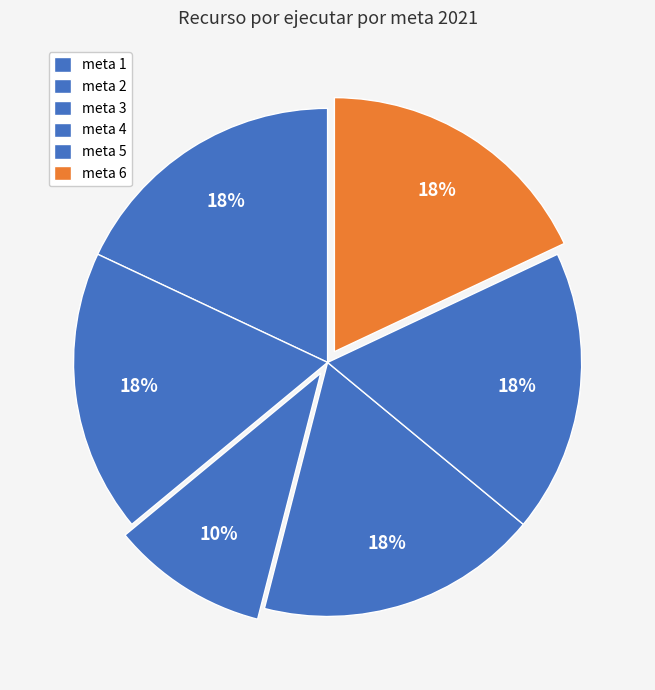

How many segments does this pie chart have?

6